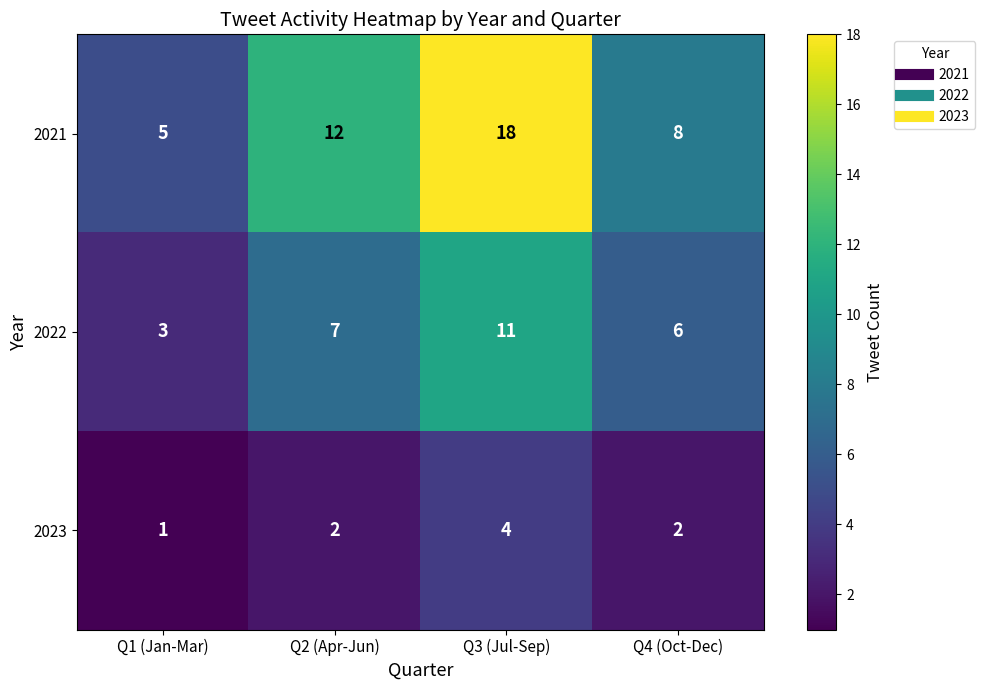

Rank the series by their average value, from highest to lowest.

2021, 2022, 2023